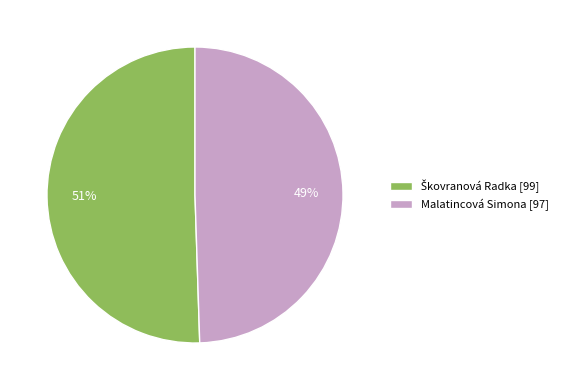

Is there a majority slice in this chart?

Yes